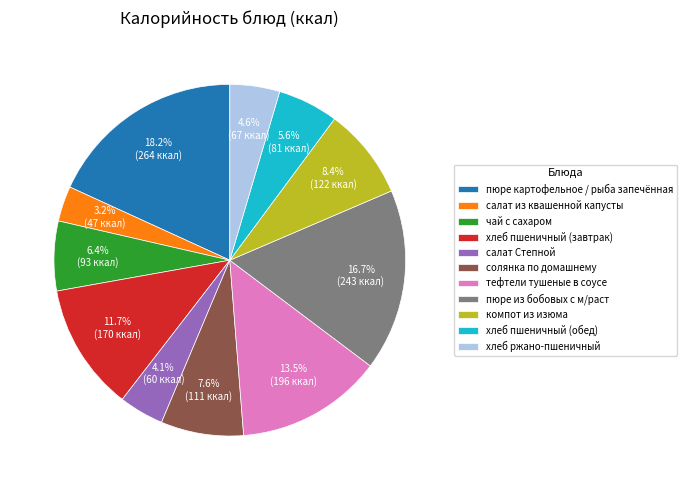

What is the total percentage of салат из квашенной капусты and компот из изюма?

11.6%